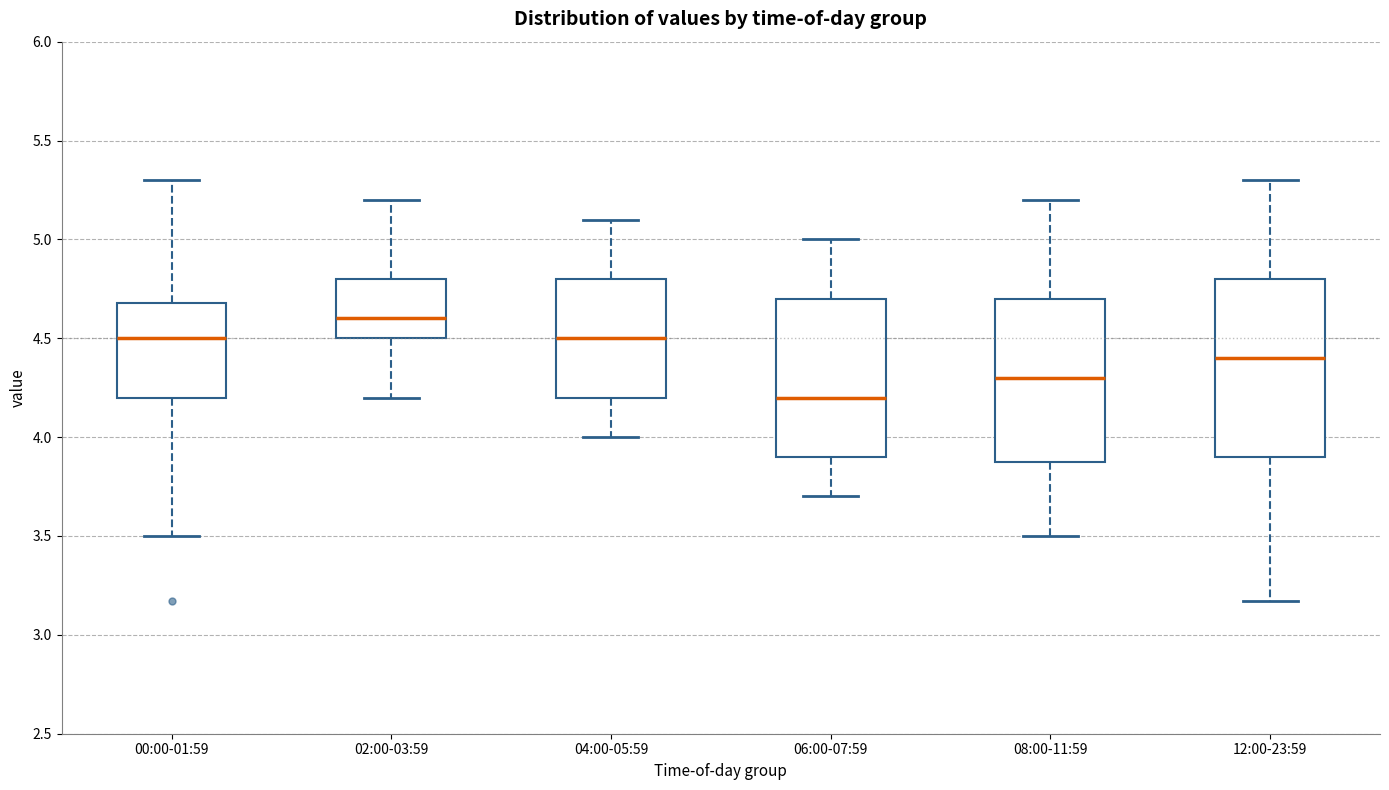

Reading left to right, transcribe this box plot: for each box, give where its median line is, the range the box spans, and where its two whiskers end, as read against the y-axis. The values are not printed on the chart, so give them approximately, as read against the axis.

00:00-01:59: median 4.50, box 4.20 to 4.70, whiskers 3.50 to 5.30
02:00-03:59: median 4.60, box 4.50 to 4.80, whiskers 4.20 to 5.20
04:00-05:59: median 4.50, box 4.20 to 4.80, whiskers 4.00 to 5.10
06:00-07:59: median 4.20, box 3.90 to 4.70, whiskers 3.70 to 5.00
08:00-11:59: median 4.30, box 3.90 to 4.70, whiskers 3.50 to 5.20
12:00-23:59: median 4.40, box 3.90 to 4.80, whiskers 3.15 to 5.30